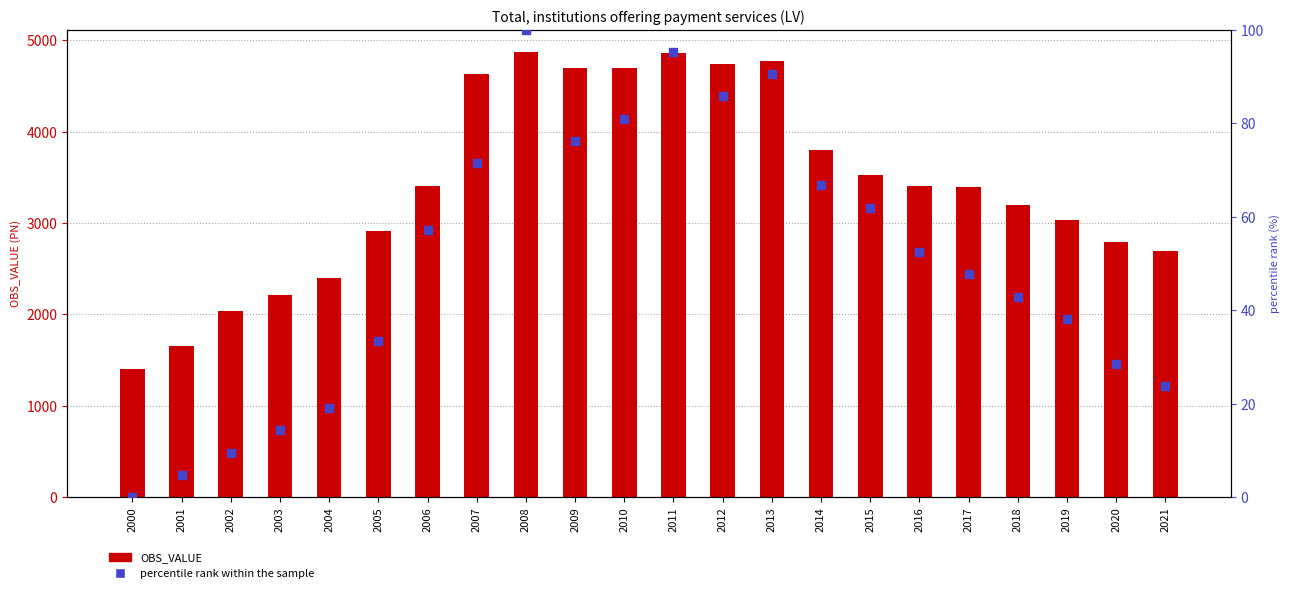

At which category is the sum across all series the highest?

2008